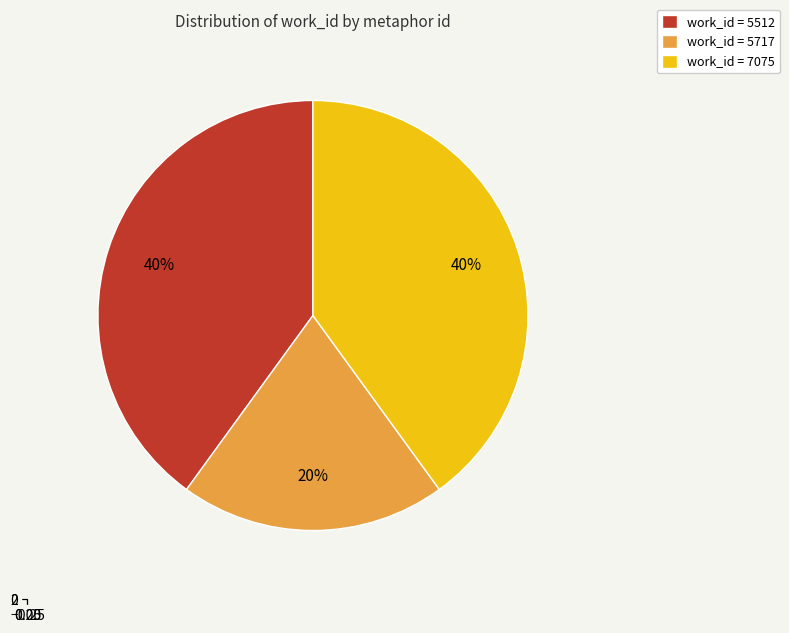

The 15246 slice represents 5% of the pie. True or false?

False